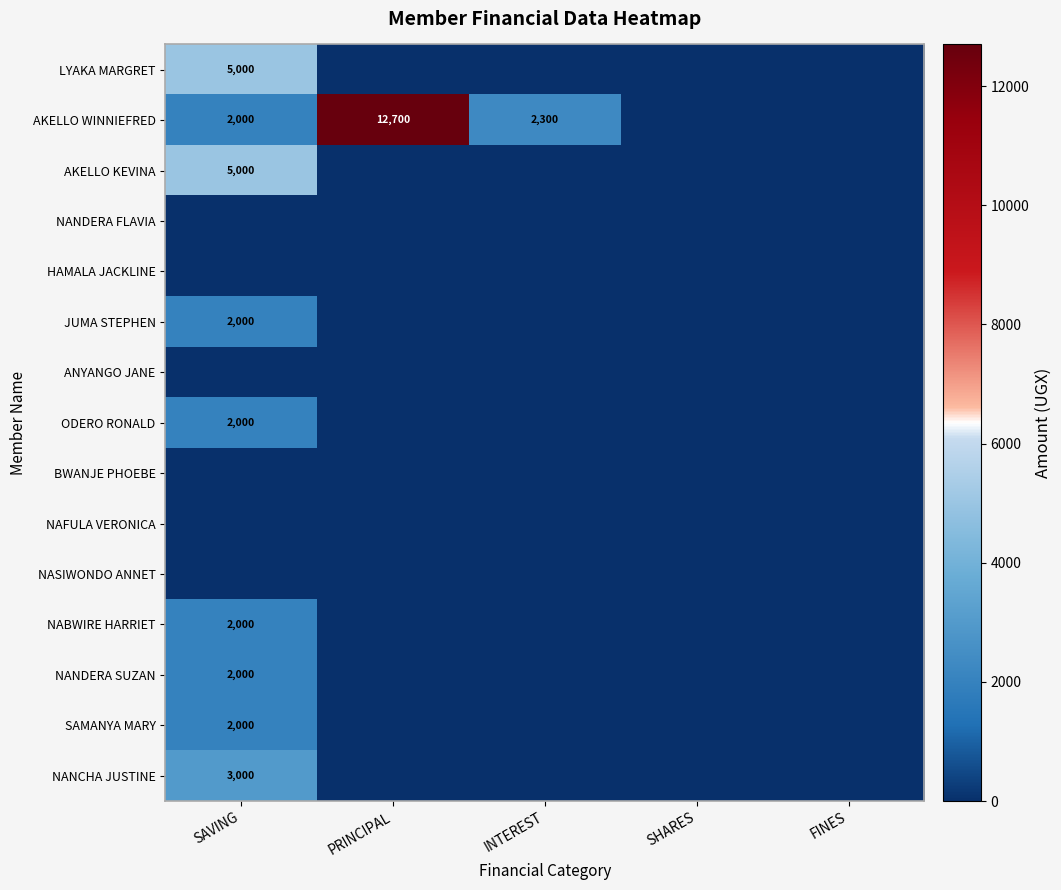

Is it true that NABWIRE HARRIET equals 2000 at SAVING?

True